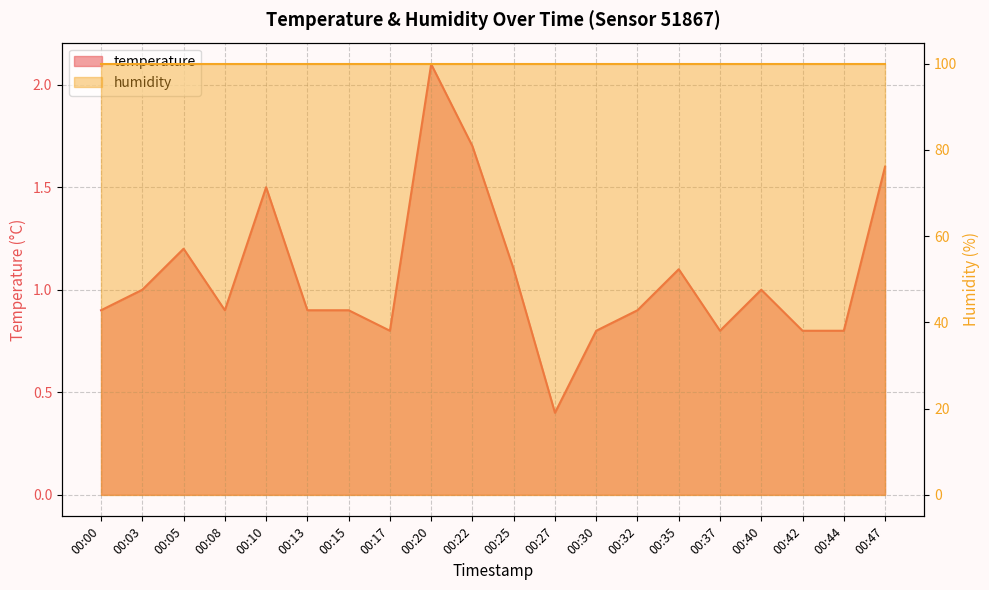

At which category does the data reach its first local valley?

00:08